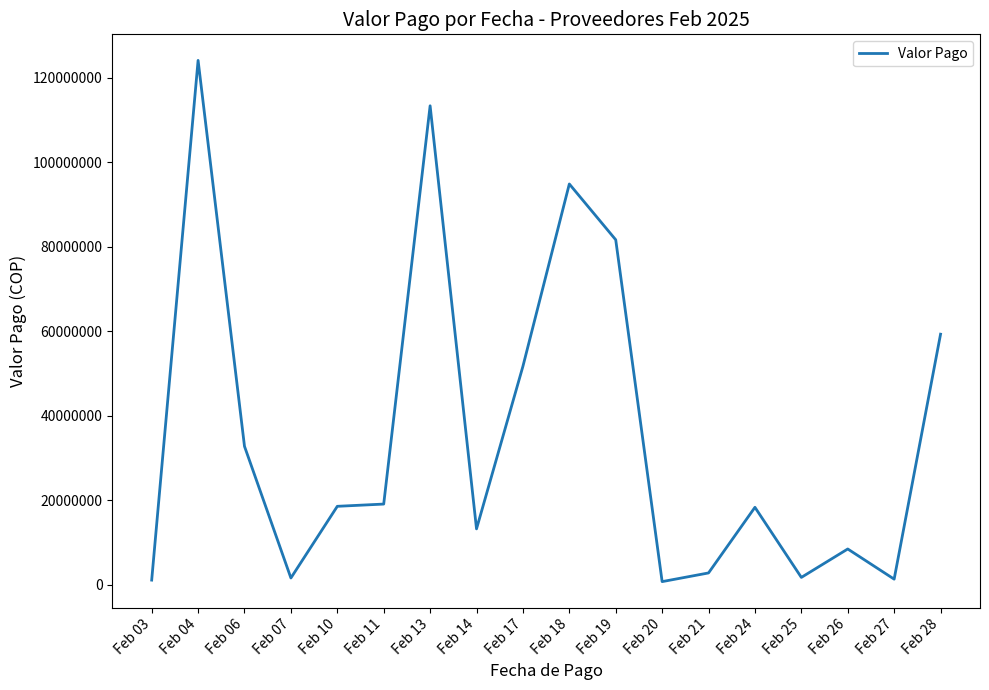

What is the difference between the second highest and second lowest values?

112206738